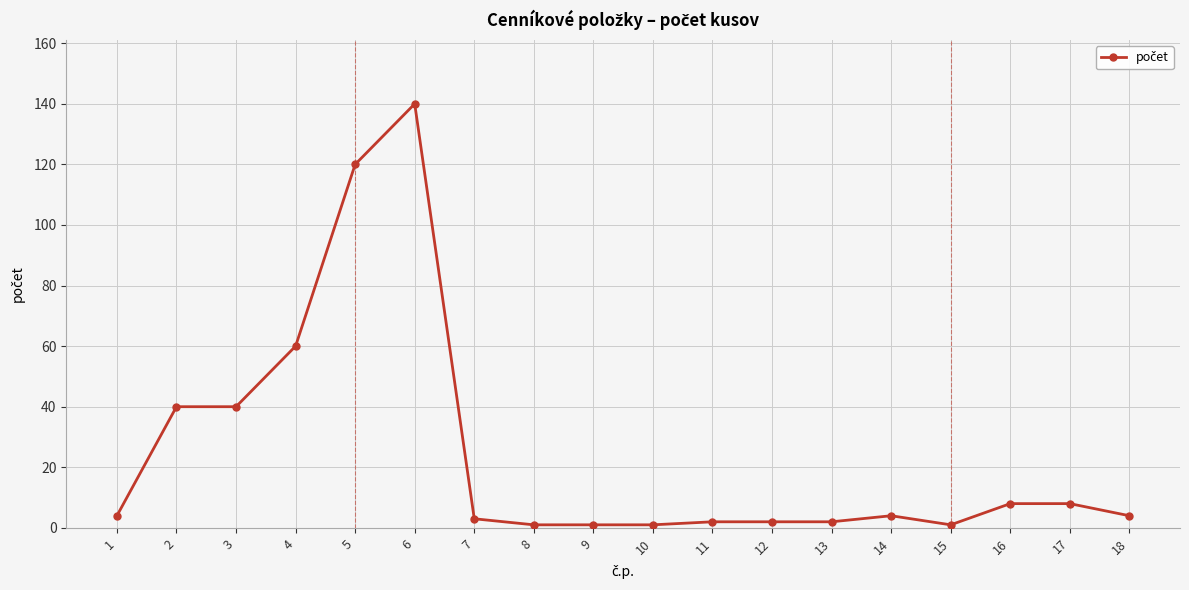

Which has a higher value, 15 or 4?

4